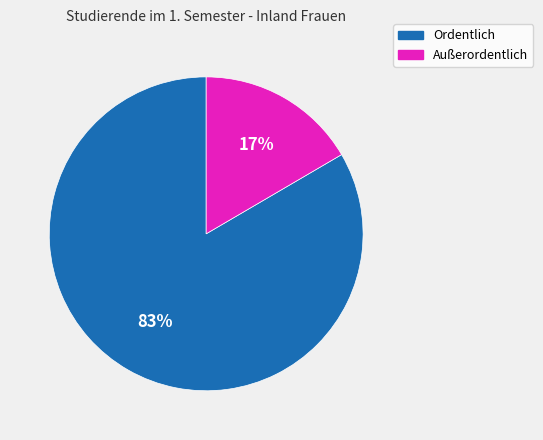

How many segments does this pie chart have?

2